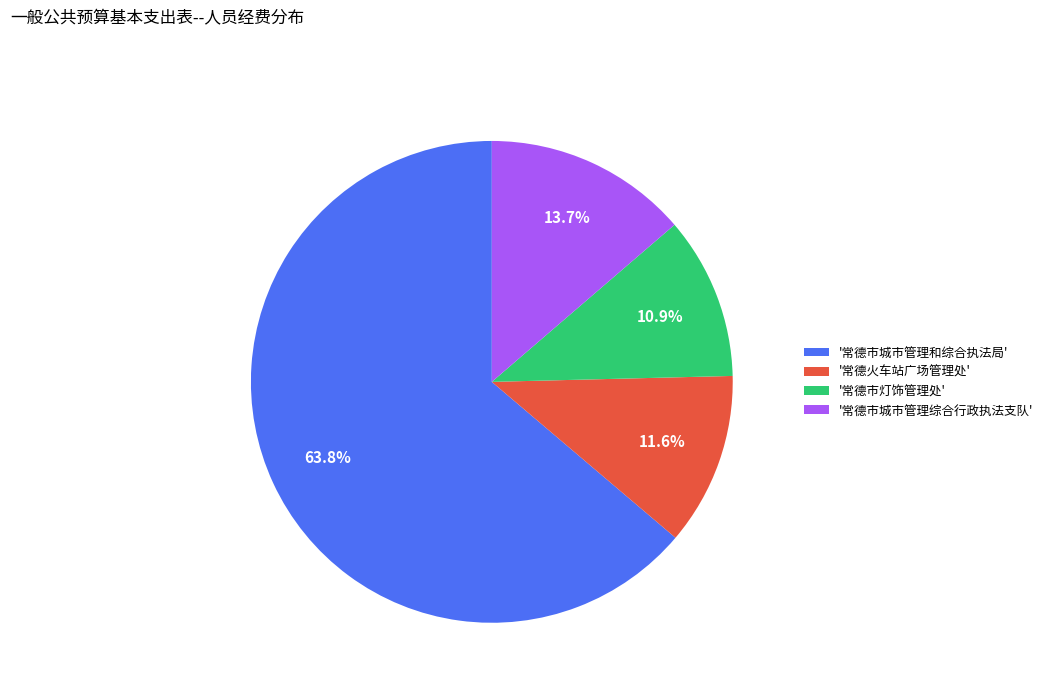

What is the ratio of the value at '常德市城市管理综合行政执法支队' to the value at '常德市灯饰管理处'?

1.3